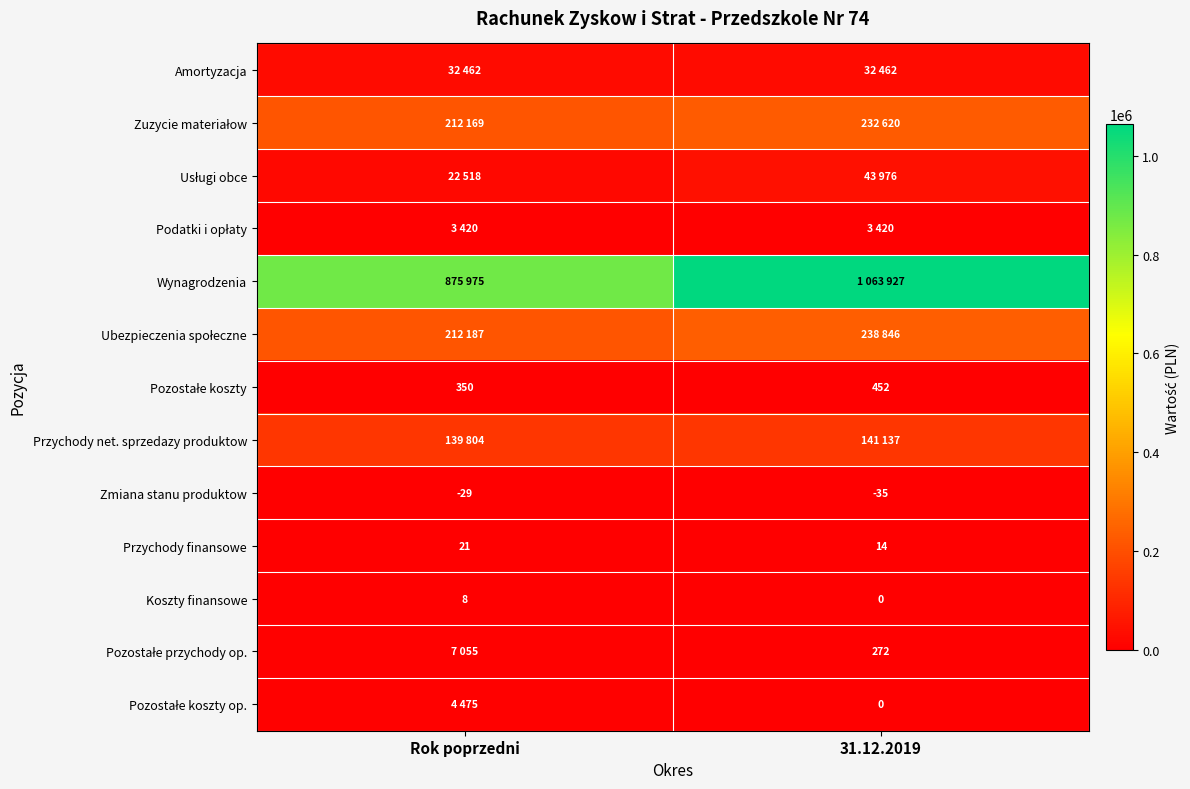

Is the value of Zmiana stanu produktow at 31.12.2019 greater than the value of Koszty finansowe at 31.12.2019?

No